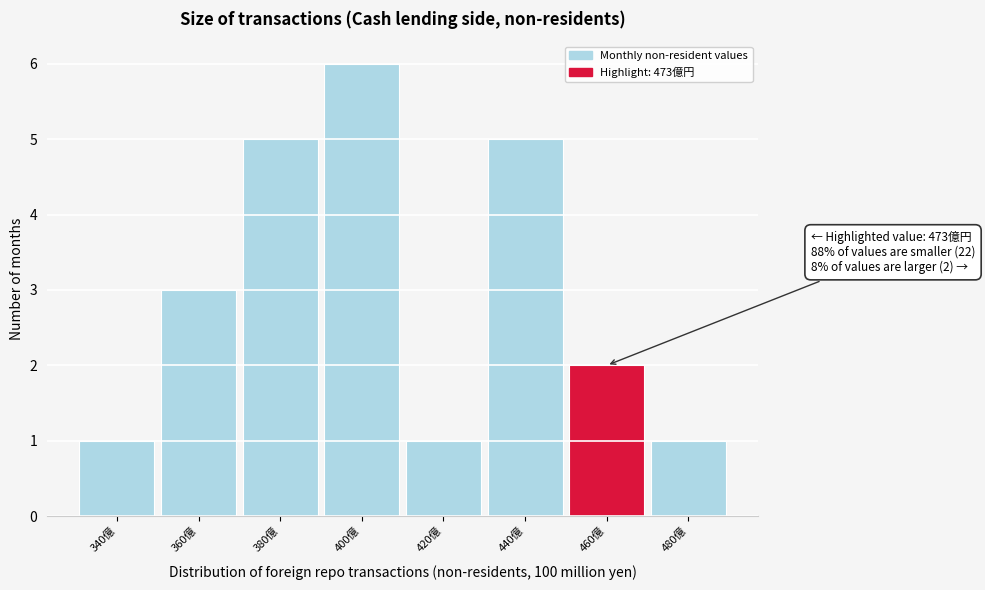

Reading left to right, extract all data points from this chart.

1	3	5	6	1	5	2	1